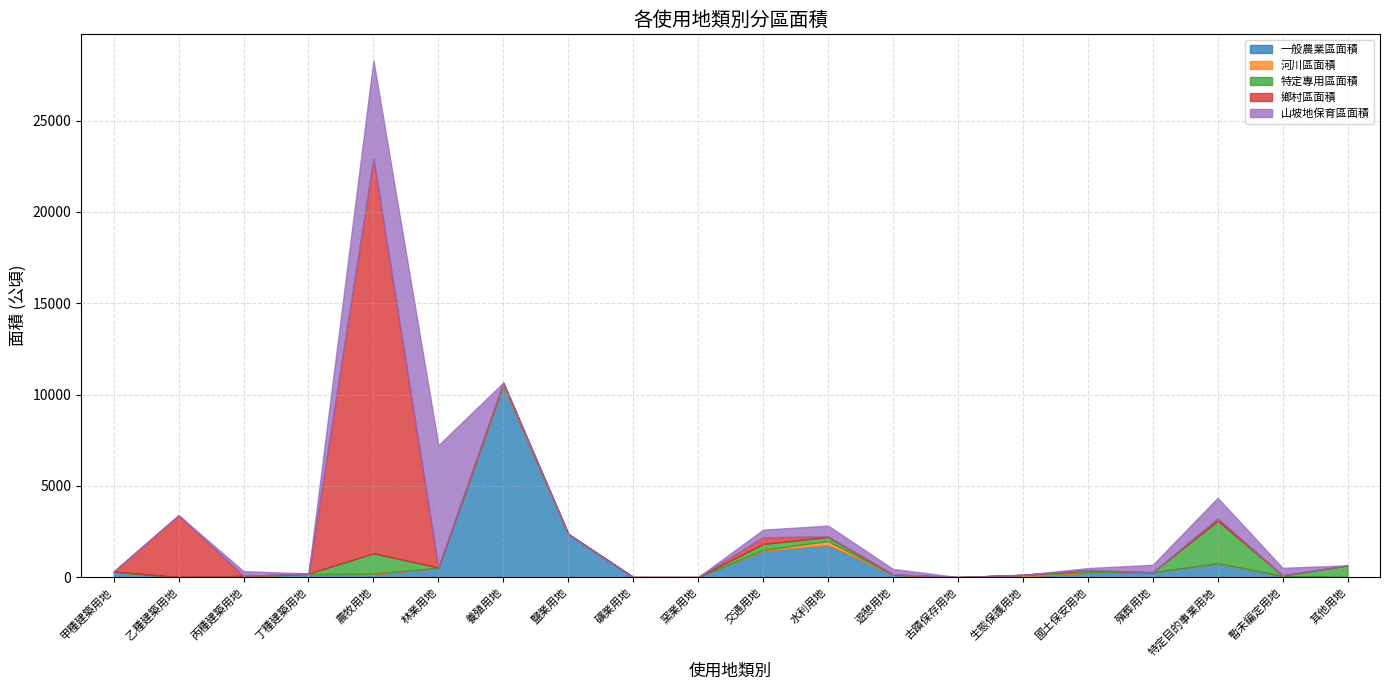

At which category does 鄉村區面積 reach its first local peak?

乙種建築用地